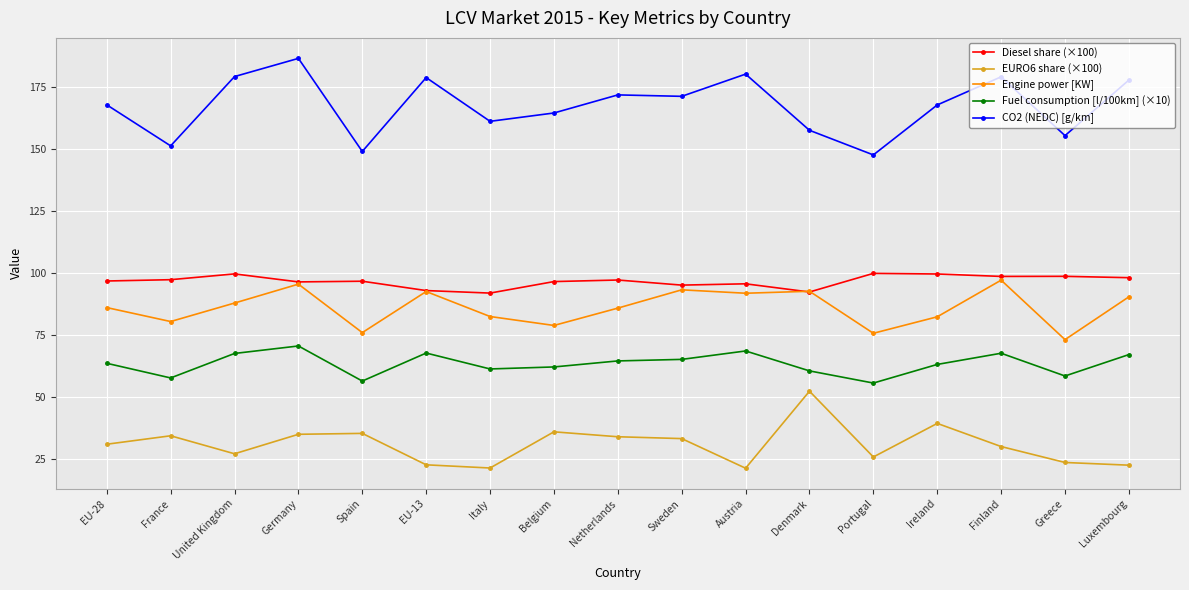

The value of Diesel share (×100) at Austria is 160.6. True or false?

False